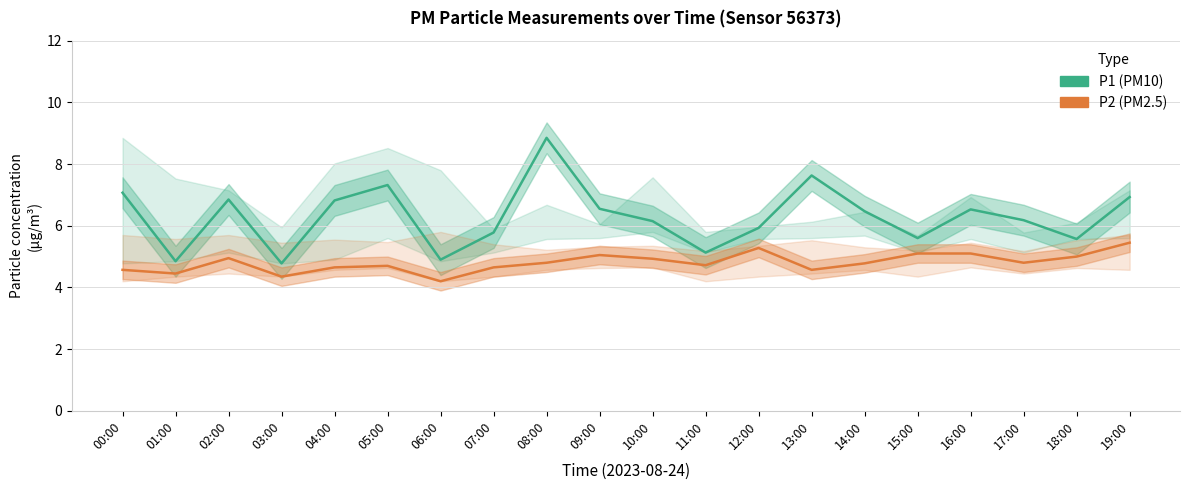

True or false: P1 (PM10) and P2 (PM2.5) cross at least once.

False